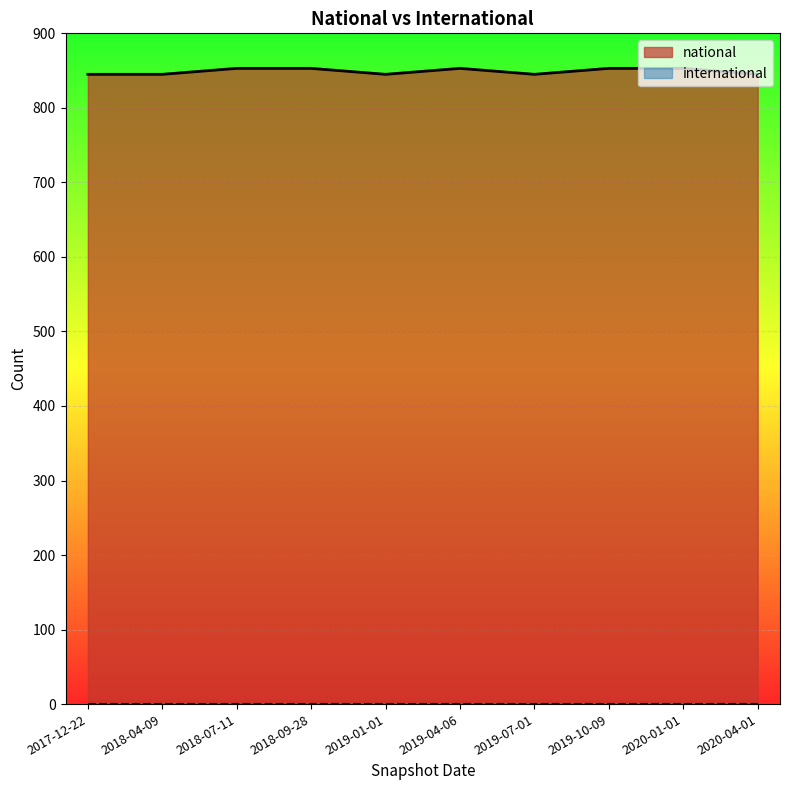

What is the average value?

849